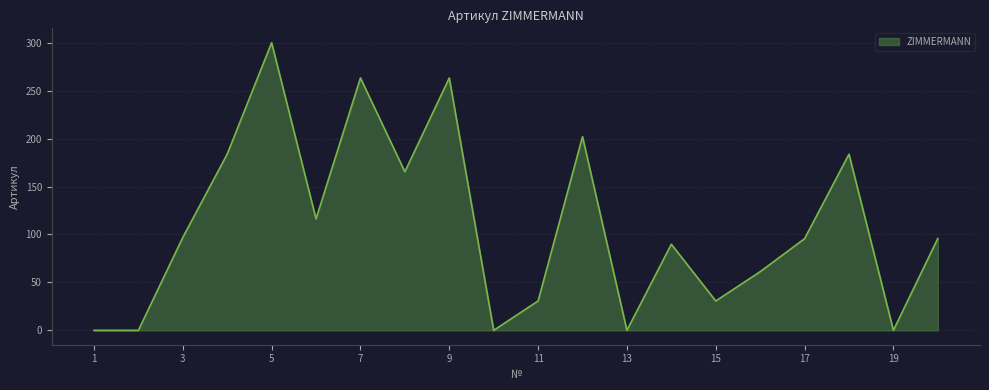

What is the difference between the maximum and minimum values?

300.0